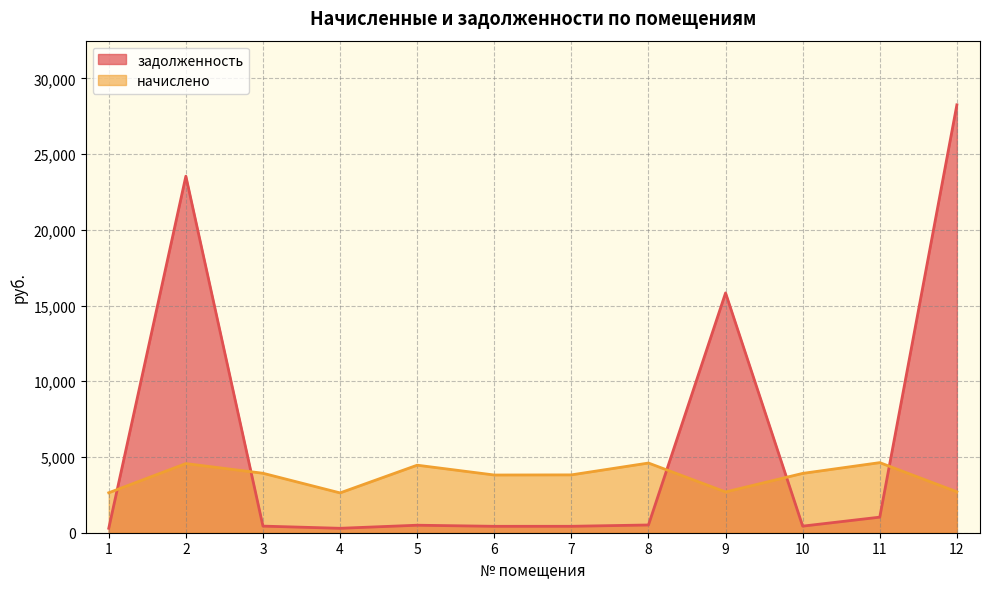

True or false: начислено and задолженность cross at least once.

True